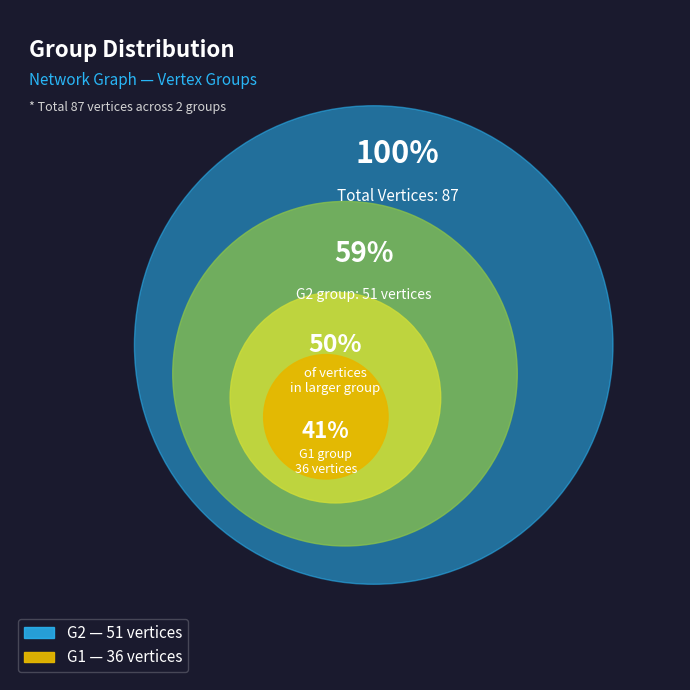

How many segments does this pie chart have?

2